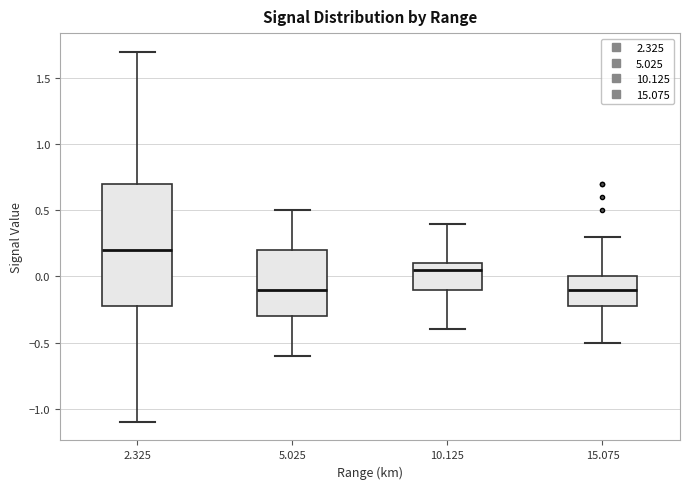

Reading left to right, read every box against the y-axis: the position of its median line, the range the box covers, and the ends of its whiskers. The values are not printed on the chart, so give them approximately, as read against the axis.

2.325: median 0.20, box -0.20 to 0.70, whiskers -1.10 to 1.70
5.025: median -0.10, box -0.30 to 0.20, whiskers -0.60 to 0.50
10.125: median 0.05, box -0.10 to 0.10, whiskers -0.40 to 0.40
15.075: median -0.10, box -0.20 to 0.00, whiskers -0.50 to 0.30